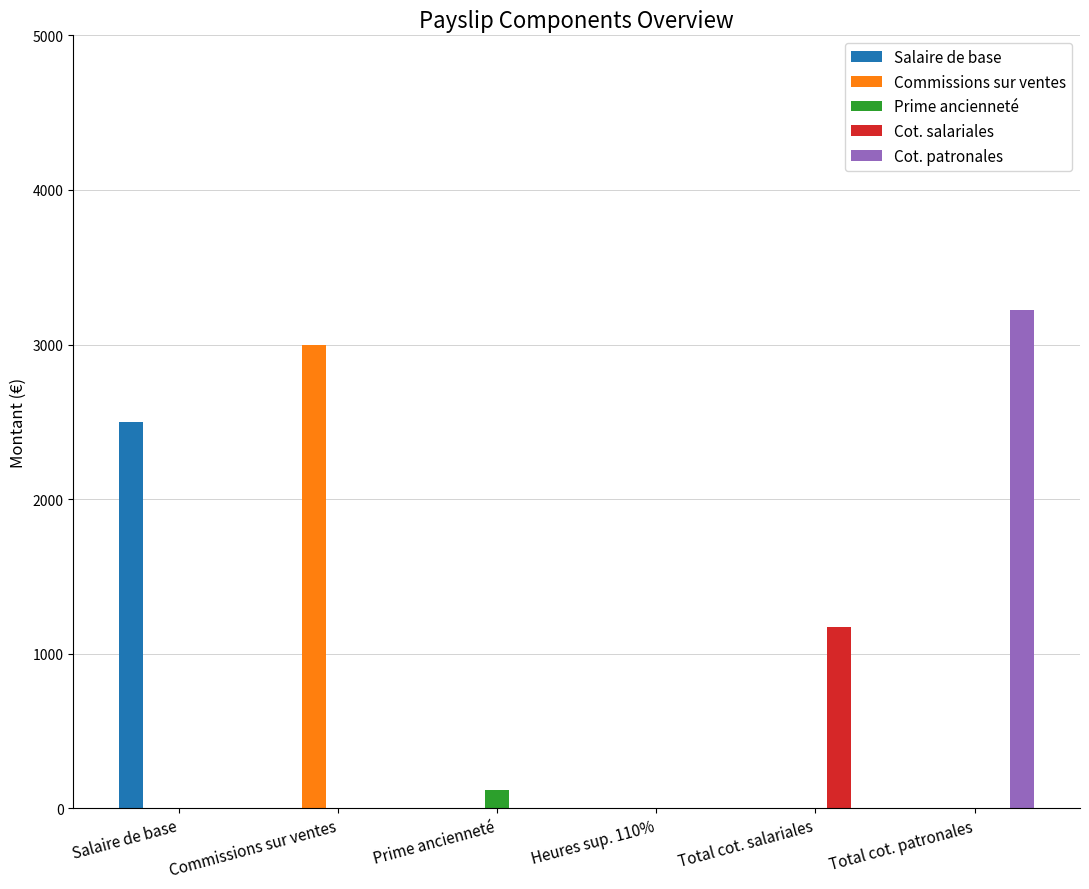

Does the chart contain stacked bars?

No